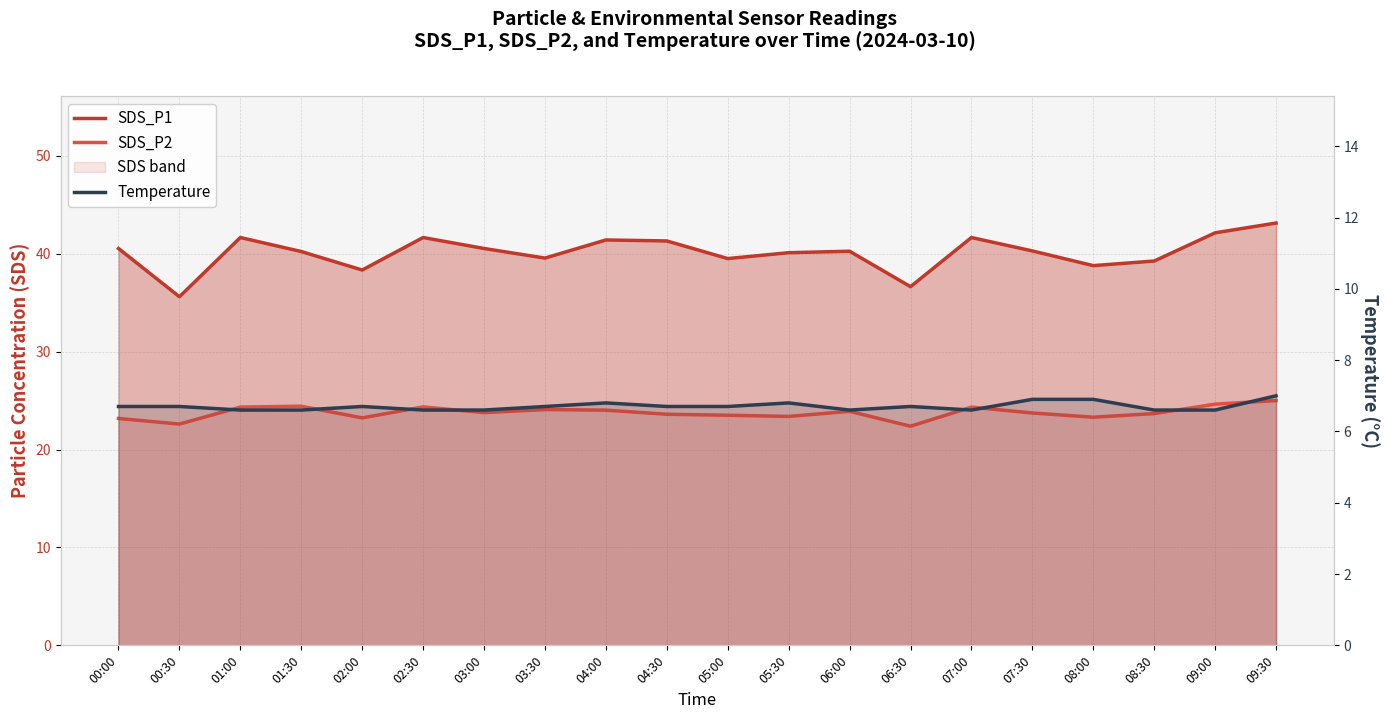

Which category has the highest value across all series?

09:30